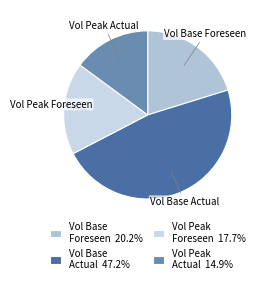

Which has a higher value, Vol Peak Foreseen or Vol Base Actual?

Vol Base Actual